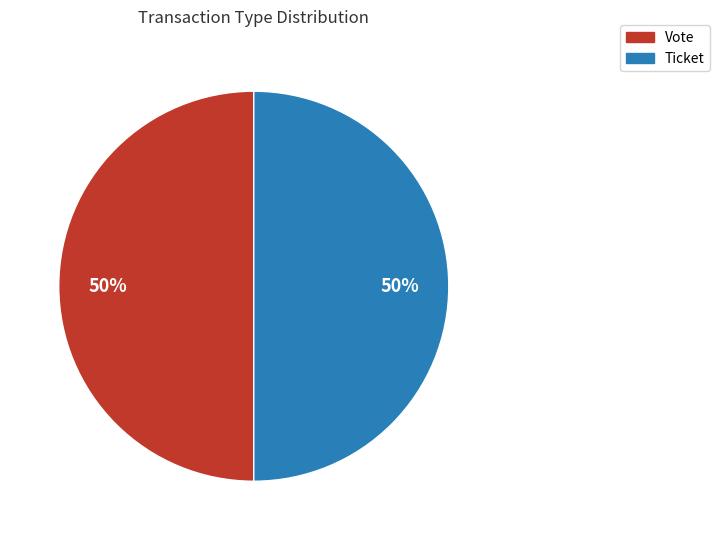

The Ticket slice represents 50% of the pie. True or false?

True